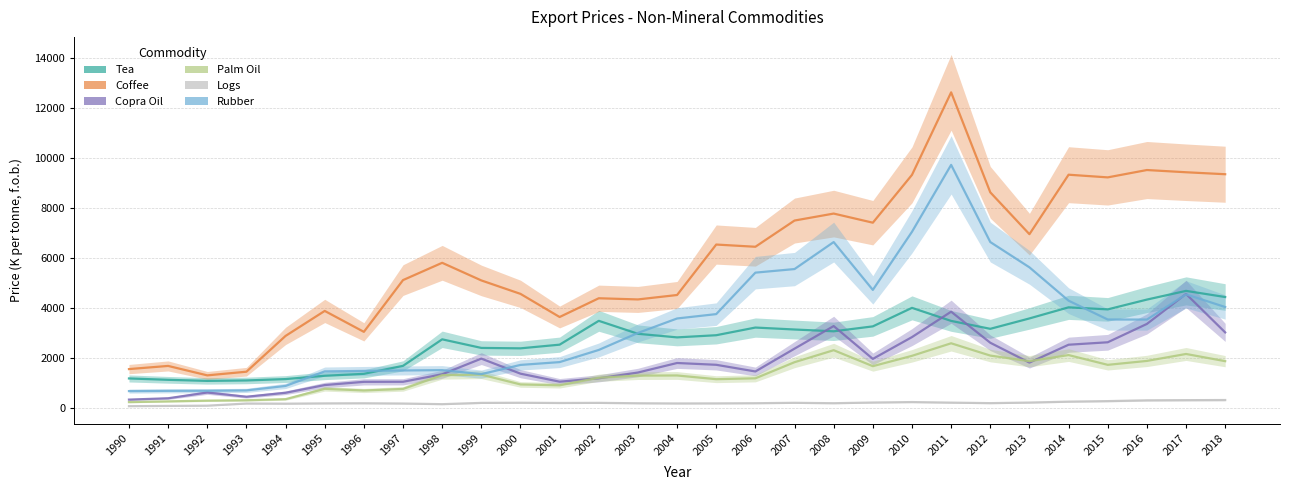

Where is the first local maximum for Rubber?

1998